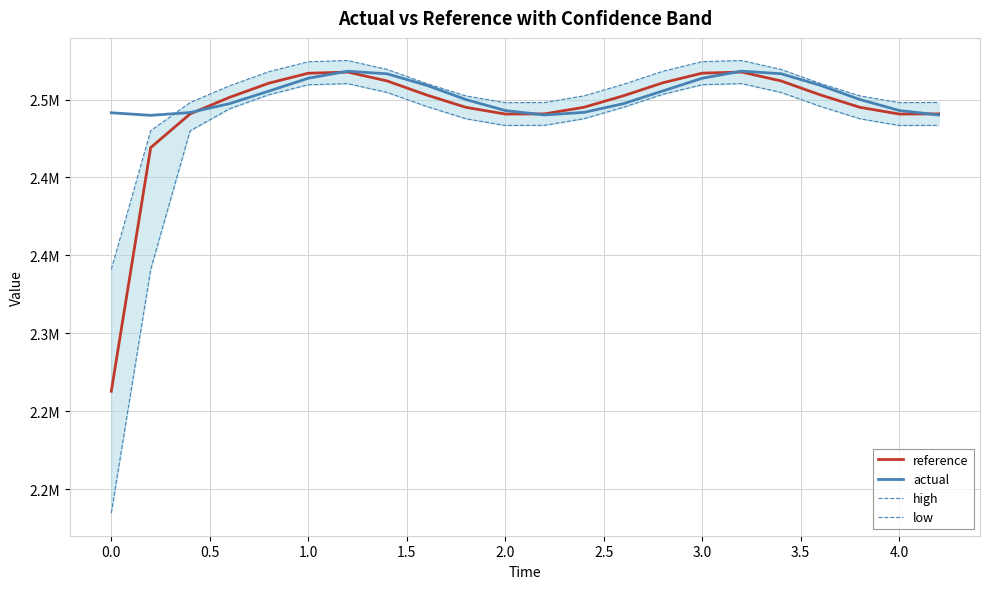

List the series in order of their peak value, lowest first.

low, reference, actual, high